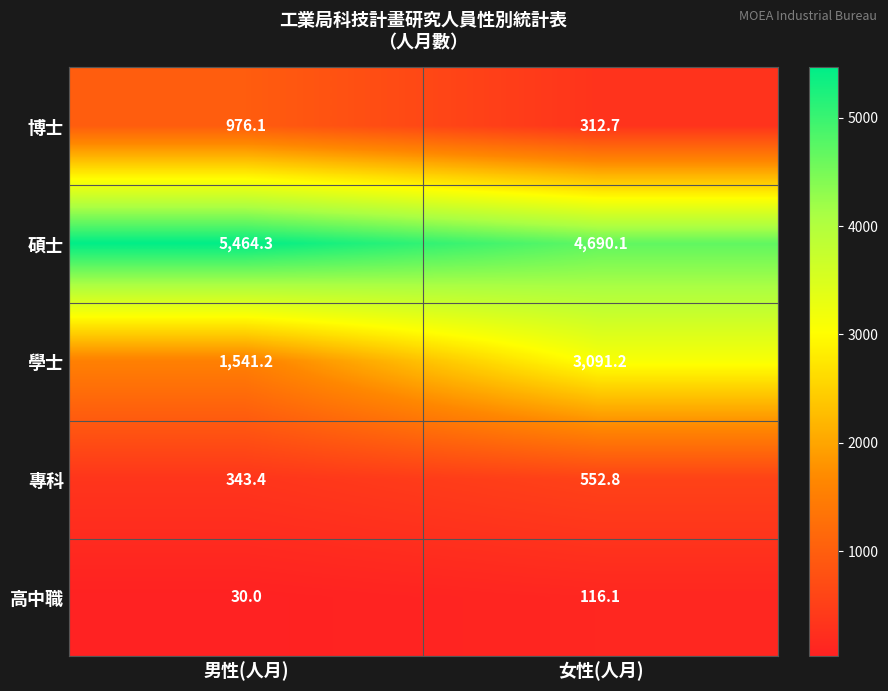

Rank the categories by 碩士 value from highest to lowest.

男性(人月), 女性(人月)